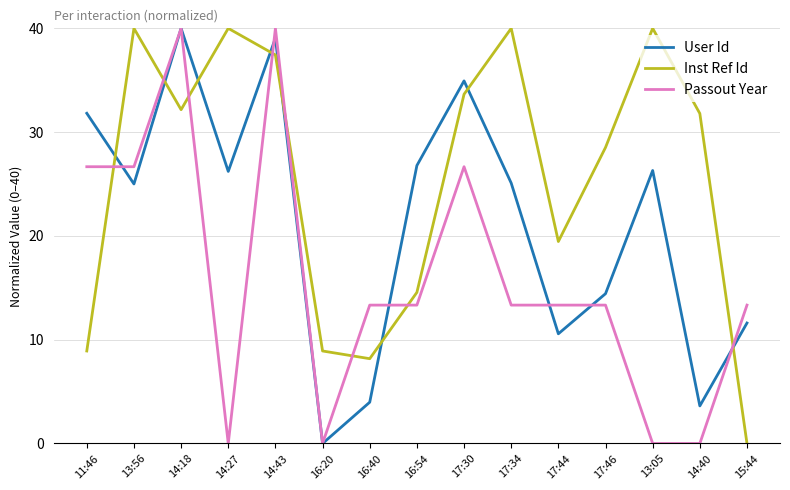

What is the sum of the Inst Ref Id values at 13:56 and 14:40?

71.8